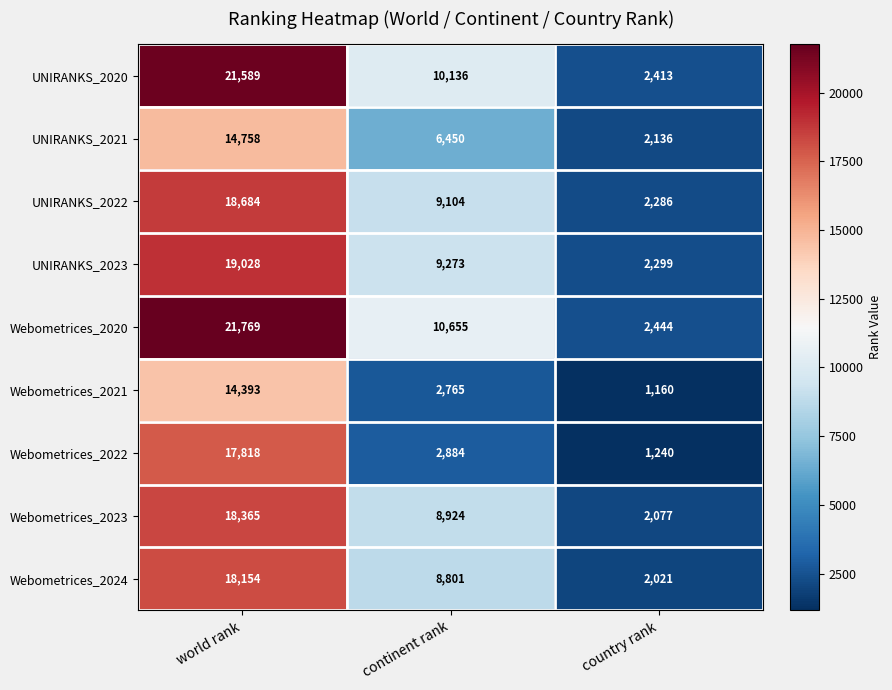

Reading left to right, what are all the values shown in this chart?

UNIRANKS_2020: 21589	10136	2413
UNIRANKS_2021: 14758	6450	2136
UNIRANKS_2022: 18684	9104	2286
UNIRANKS_2023: 19028	9273	2299
Webometrices_2020: 21769	10655	2444
Webometrices_2021: 14393	2765	1160
Webometrices_2022: 17818	2884	1240
Webometrices_2023: 18365	8924	2077
Webometrices_2024: 18154	8801	2021